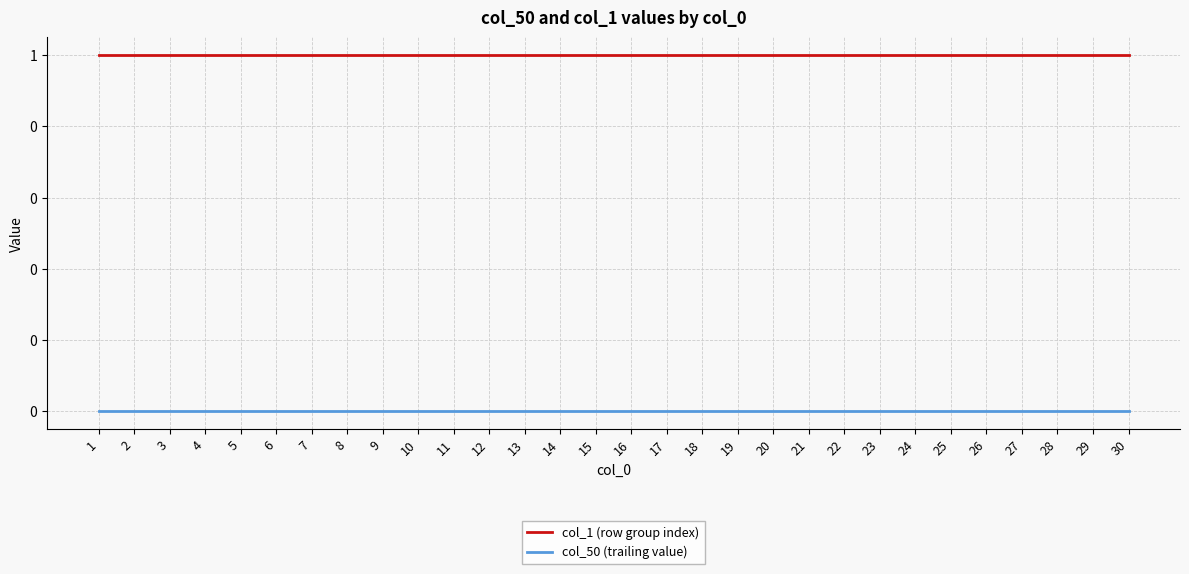

At which label is col_50 (trailing value) closest to 0?

1